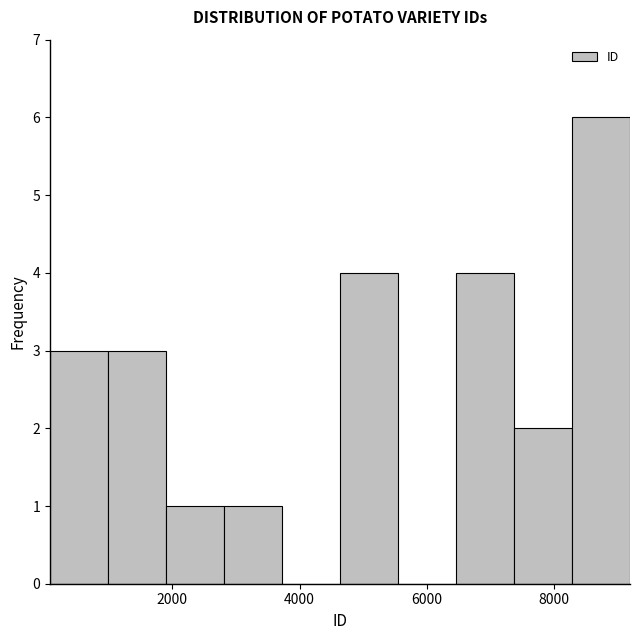

Over which range of the x-axis is the bar tallest?

8200 to 9200